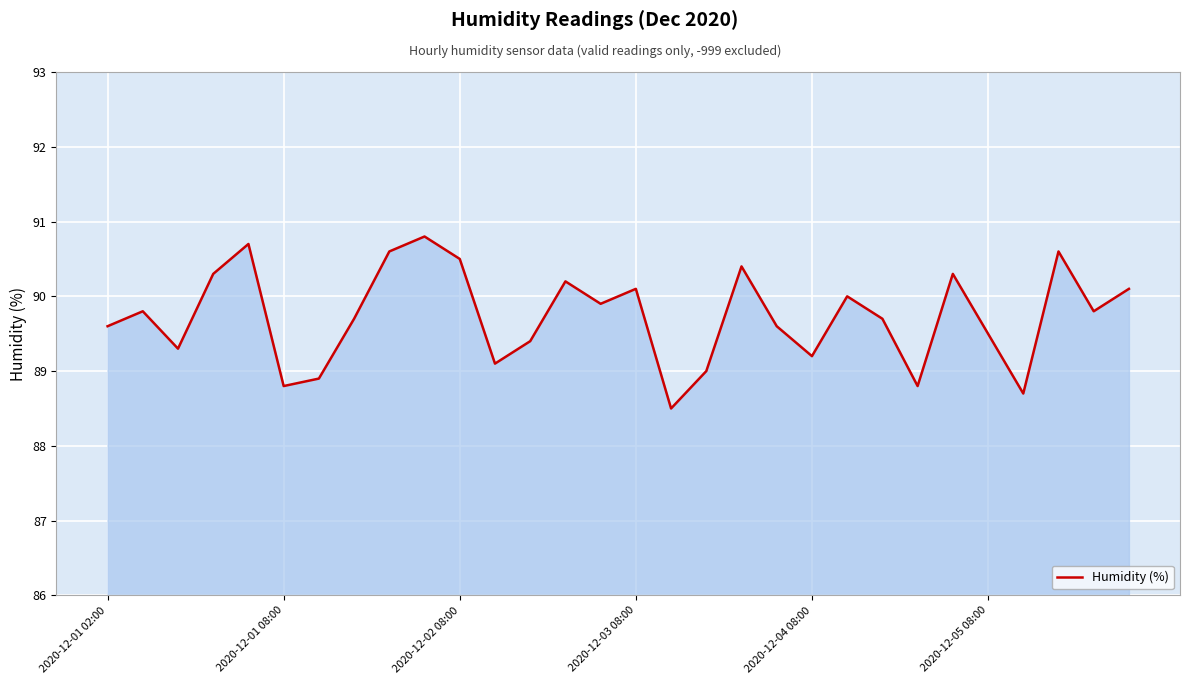

What is the average value?

89.7